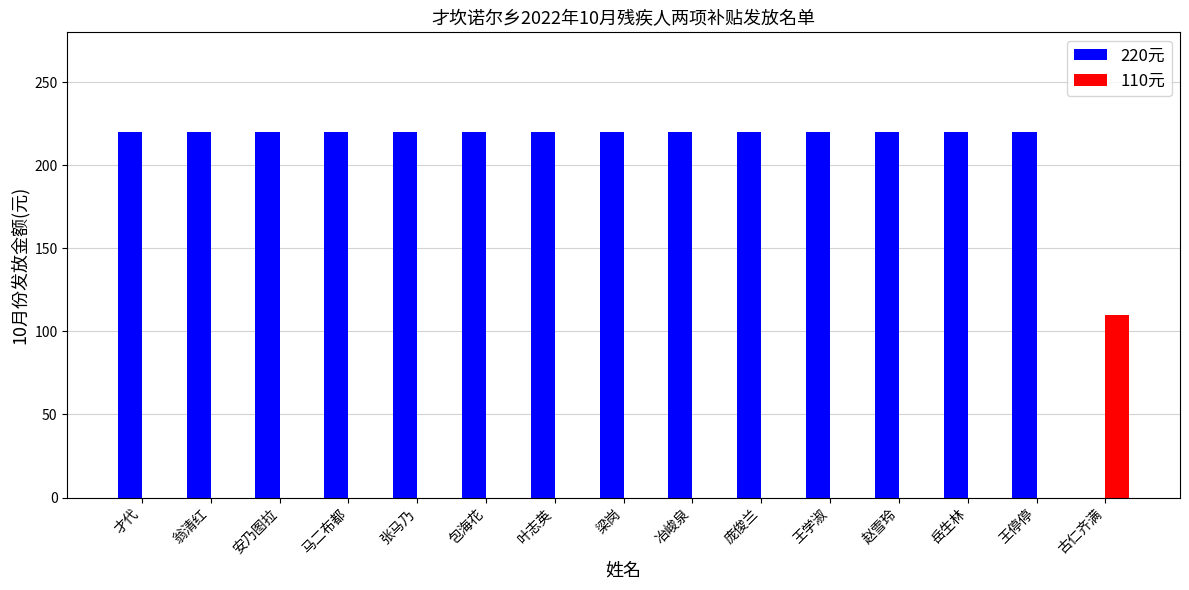

Which series has the largest range (max minus min)?

220元